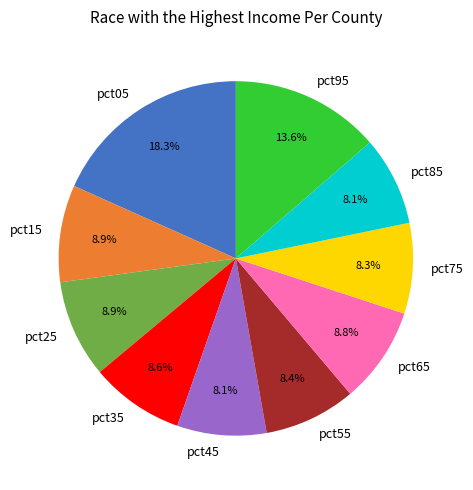

Between pct25 and pct75, which is larger?

pct25